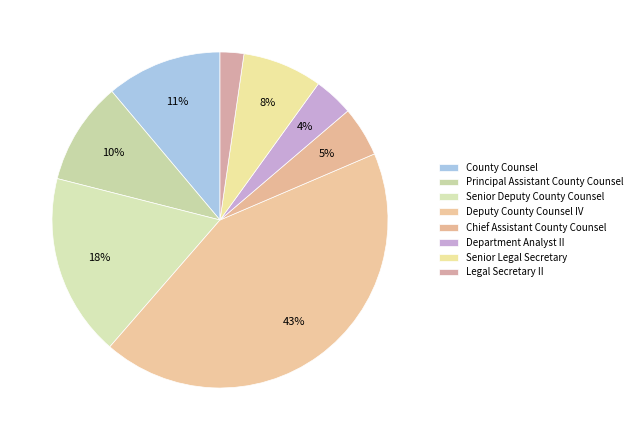

How many slices are in this pie chart?

8